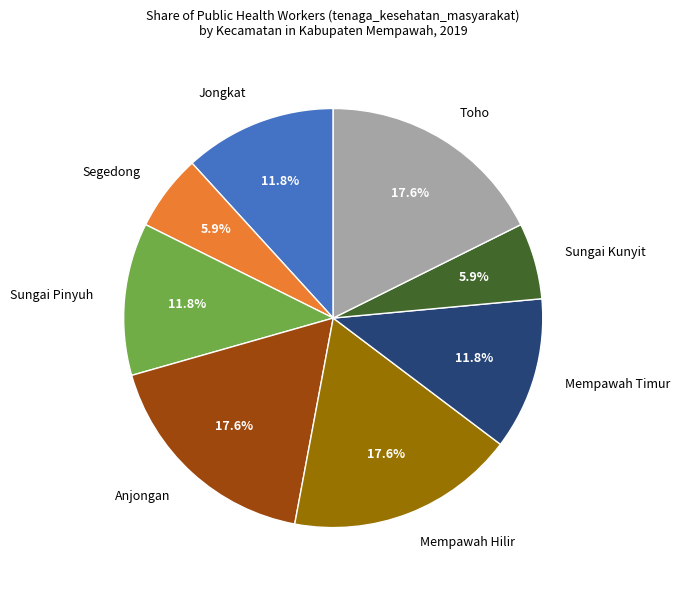

Approximately how many times larger is the value at Sungai Kunyit compared to Mempawah Timur?

0.5